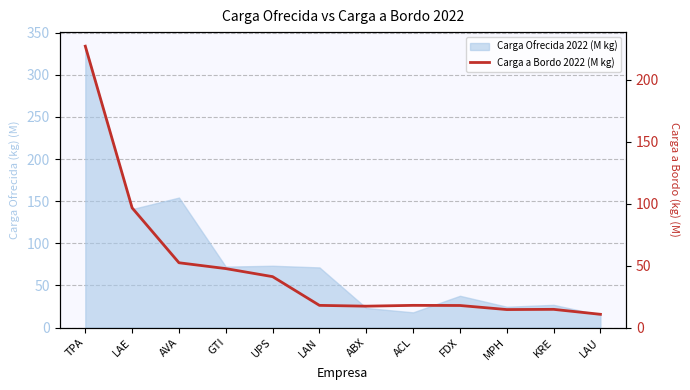

Between AVA and TPA, which is larger?

TPA